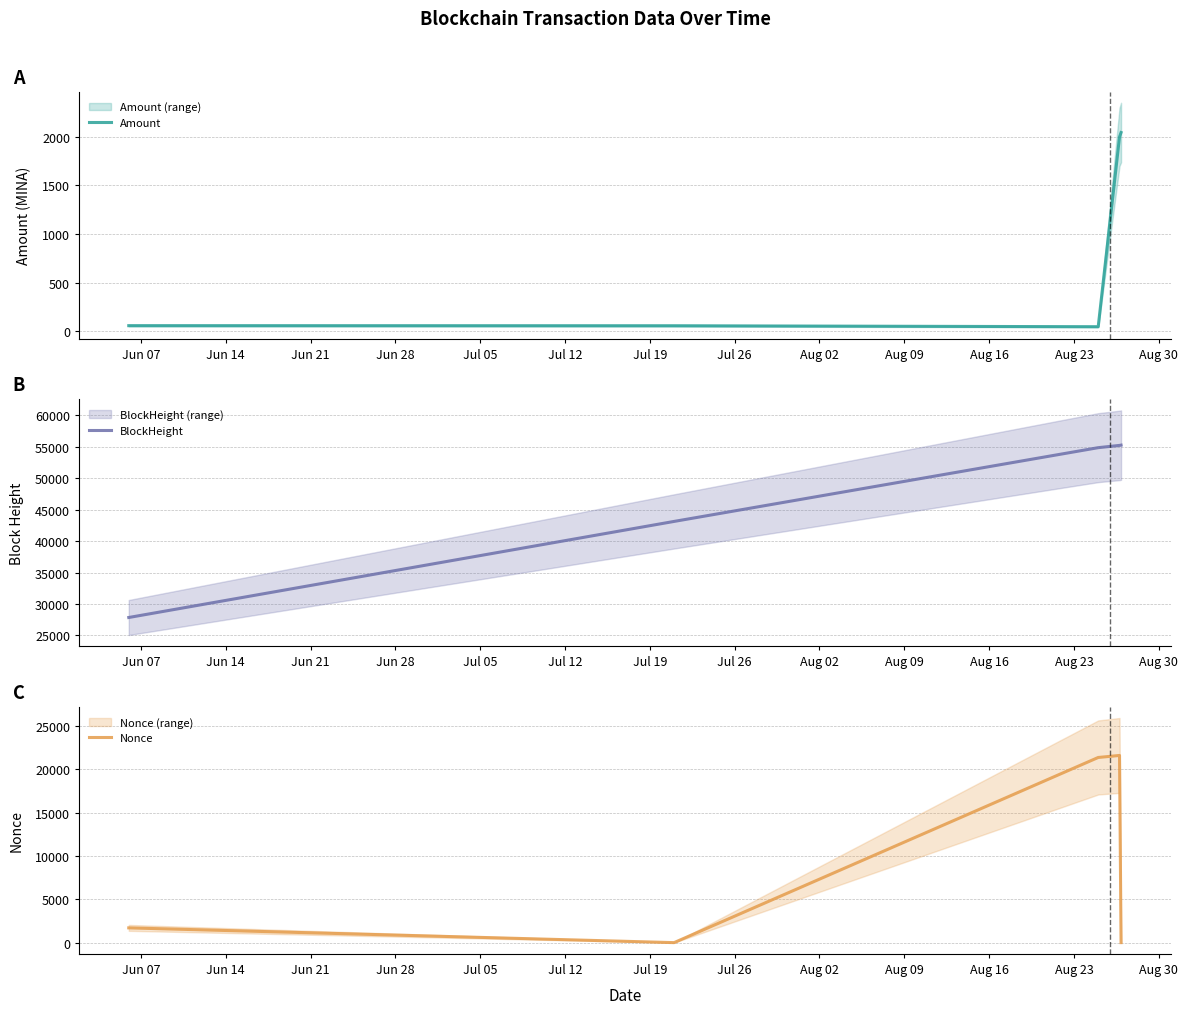

The value of BlockHeight at Jun 07 is 27849.0. True or false?

True